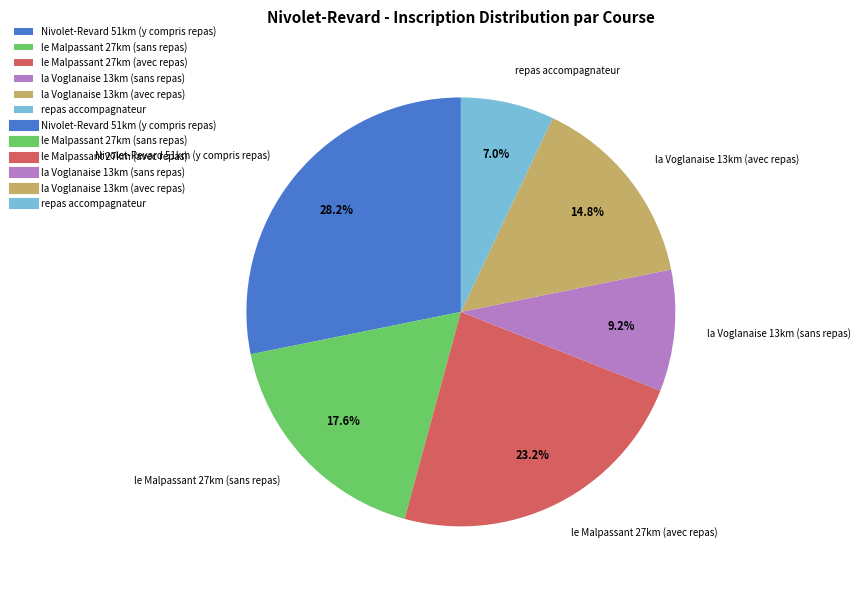

How many segments does this pie chart have?

6